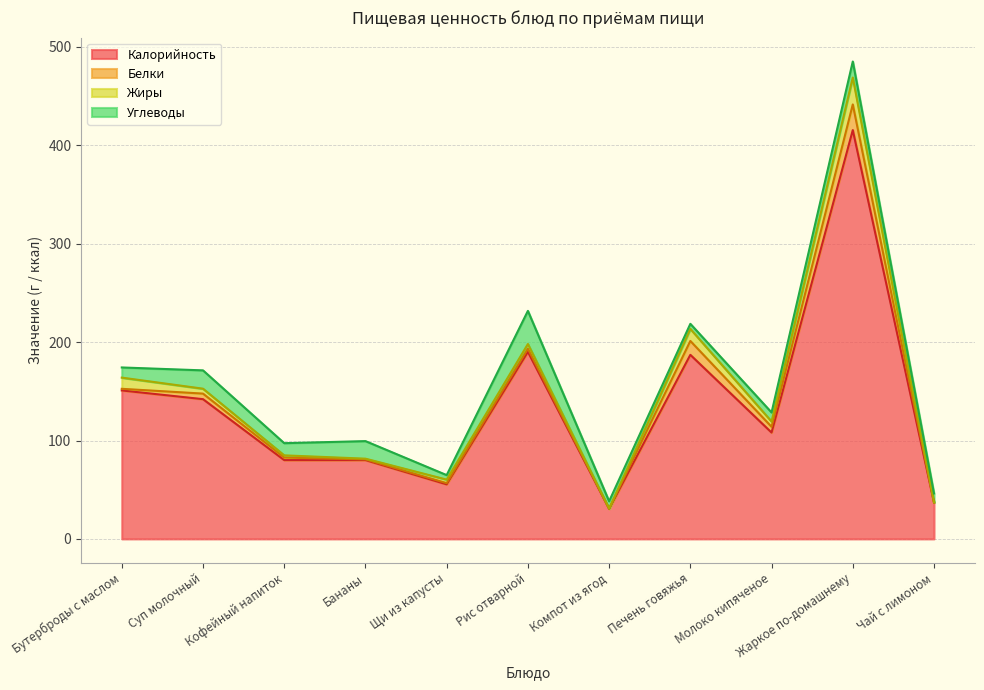

Is it true that Жиры equals 3.5 at Кофейный напиток?

False